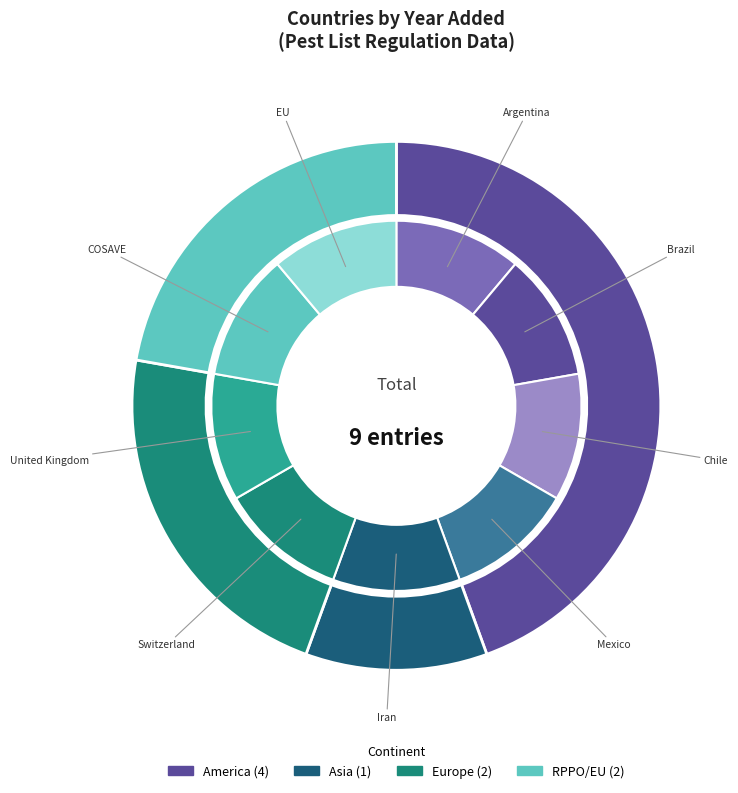

Does Argentina account for over 50% of the chart?

No